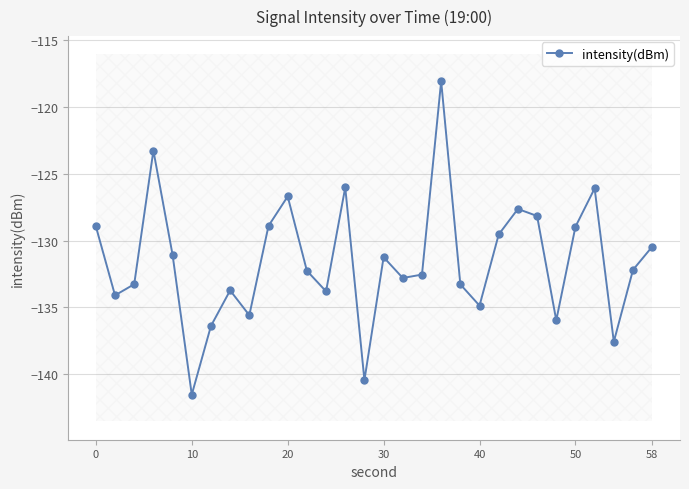

What is the sum of all values?

-3945.4